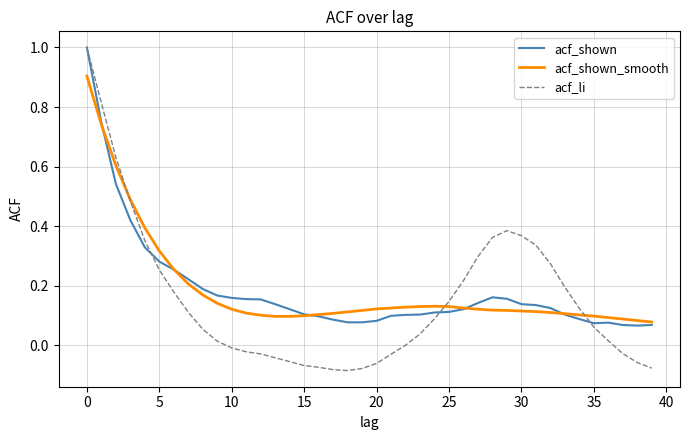

Does the chart have visible grid lines?

Yes